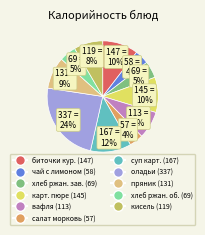

Is there any slice that represents more than half of the pie?

No